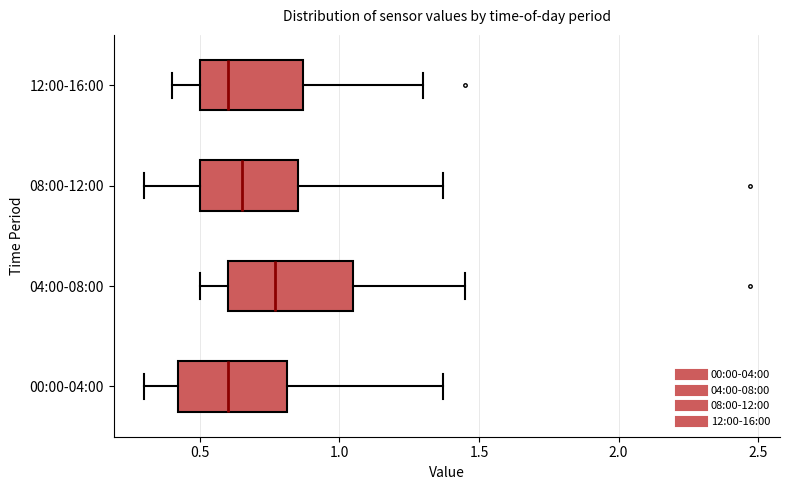

Reading bottom to top, transcribe this box plot: for each box, give where its median line is, the range the box spans, and where its two whiskers end, as read against the x-axis. The values are not printed on the chart, so give them approximately, as read against the axis.

00:00-04:00: median 0.60, box 0.40 to 0.80, whiskers 0.30 to 1.35
04:00-08:00: median 0.75, box 0.60 to 1.05, whiskers 0.50 to 1.45
08:00-12:00: median 0.65, box 0.50 to 0.85, whiskers 0.30 to 1.35
12:00-16:00: median 0.60, box 0.50 to 0.85, whiskers 0.40 to 1.30